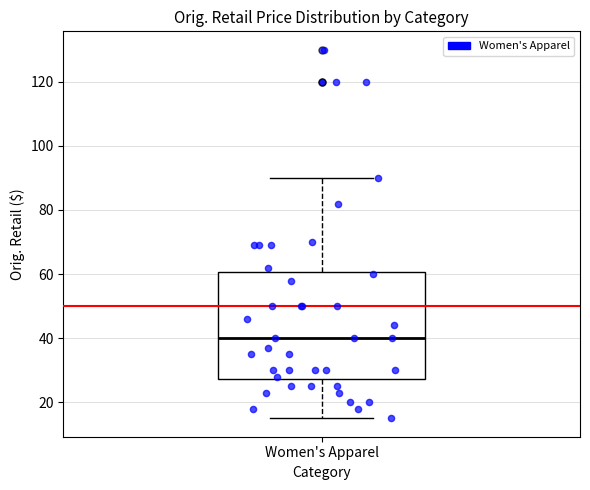

Read this box plot against the y-axis: the position of the median line, the range covered by the box, and the ends of both whiskers. The values are not printed on the chart, so give them approximately, as read against the axis.

median 40, box 28 to 60, whiskers 14 to 90